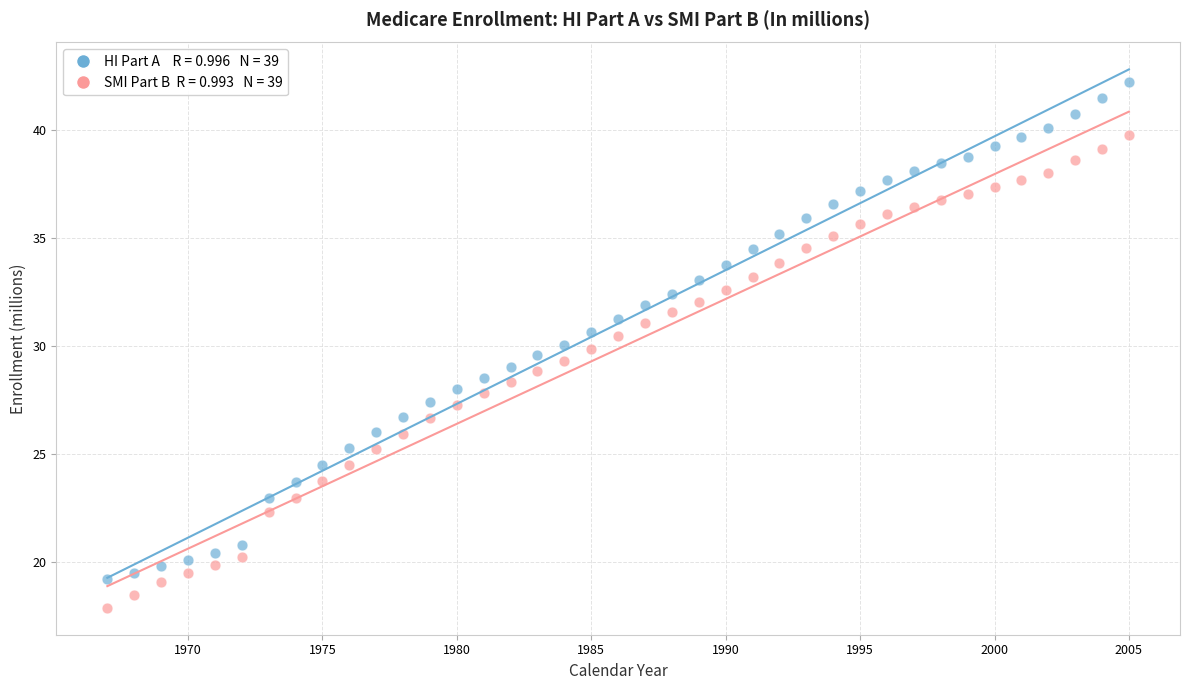

Across all data points, what is the range of X values (max minus min)?

38.0